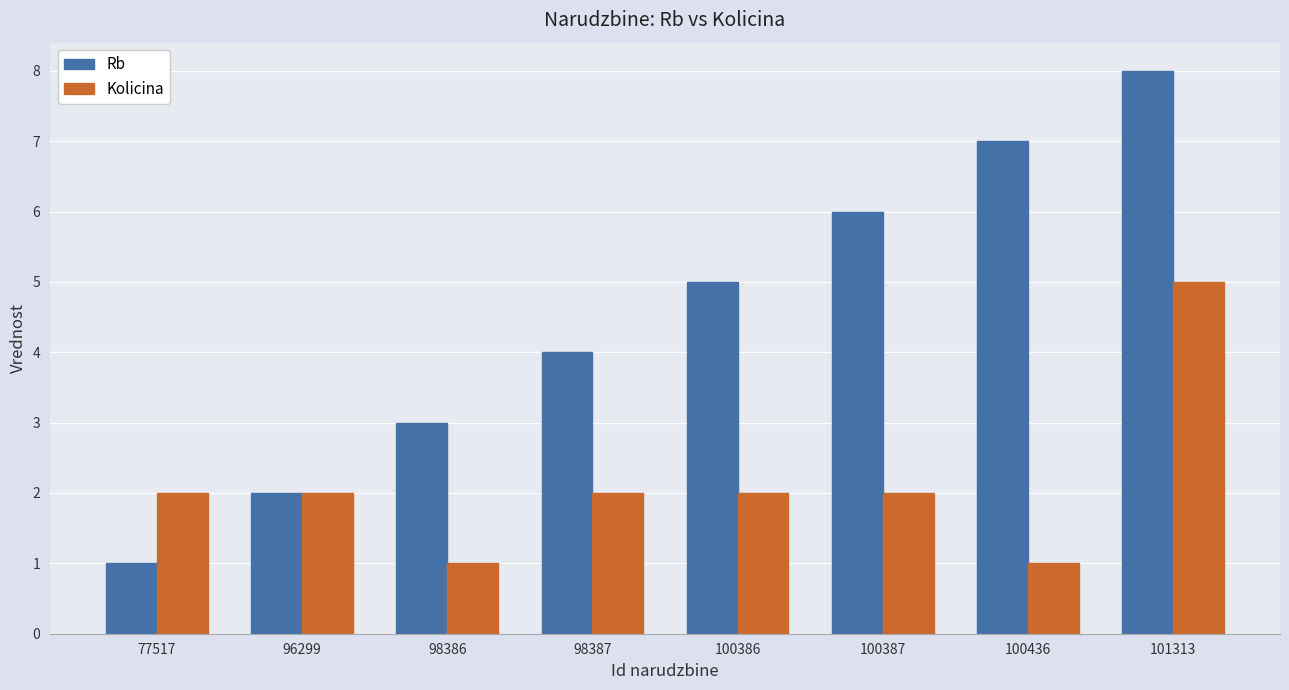

What is the smallest value displayed?

1